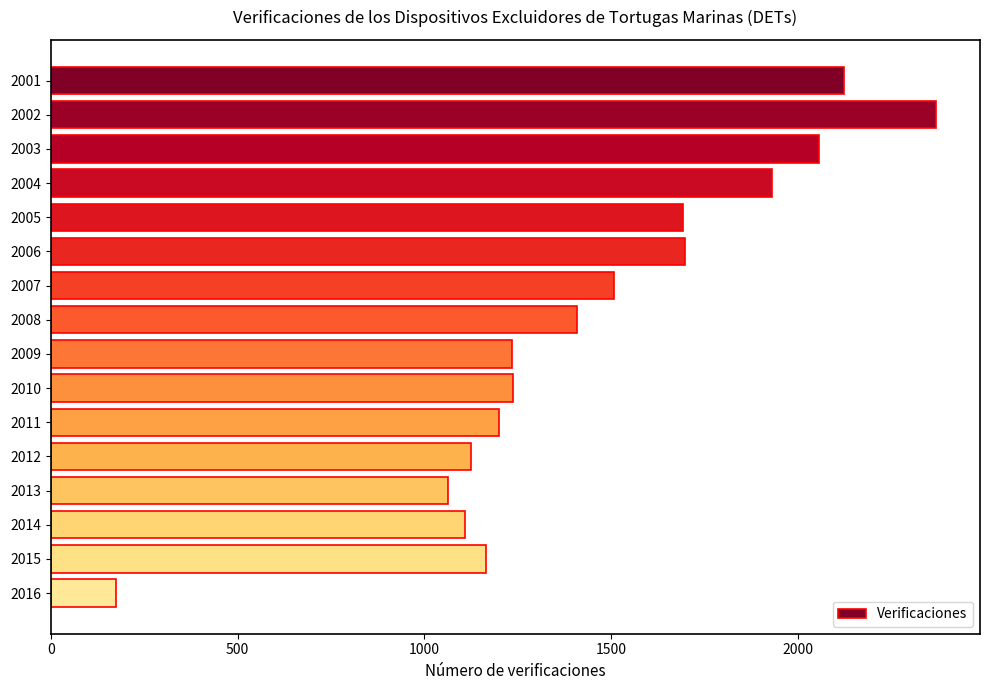

Between 2011 and 2006, which is larger?

2006